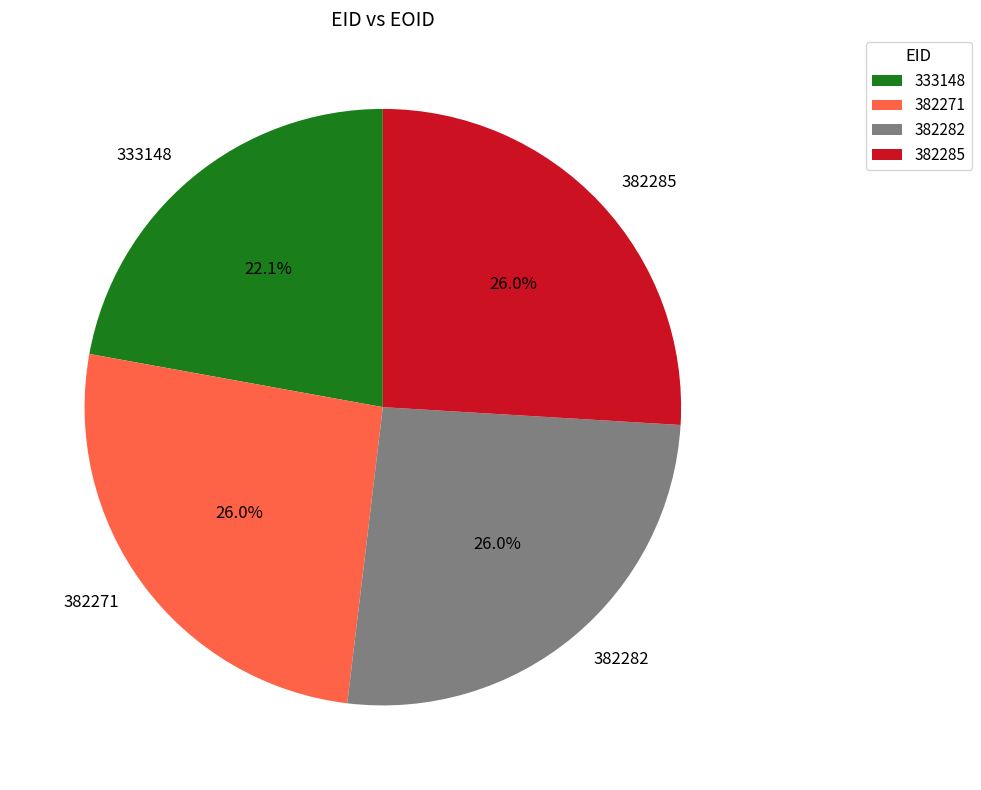

What is the total percentage of 382285 and 382282?

51.9%